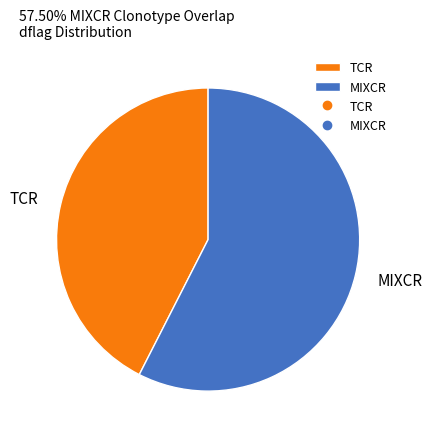

The MIXCR slice represents 58% of the pie. True or false?

True